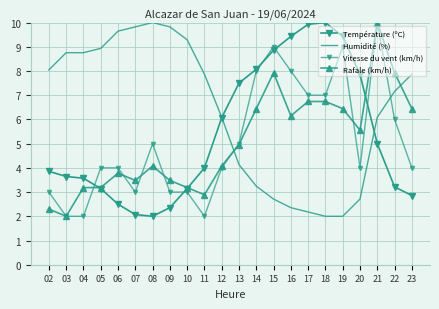

How many lines are shown in the chart?

4